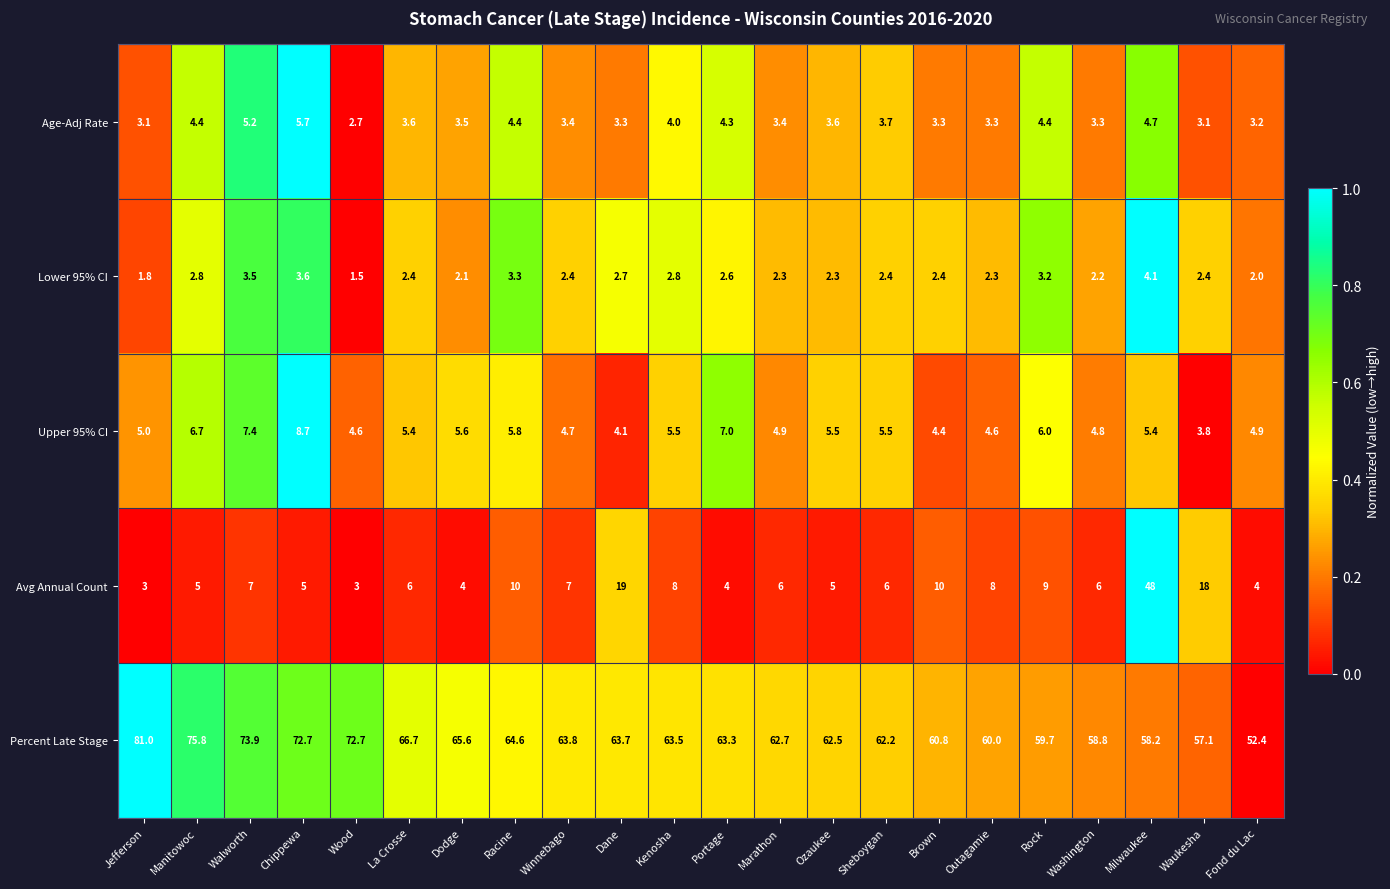

What is the total value across all series at Kenosha?

83.8